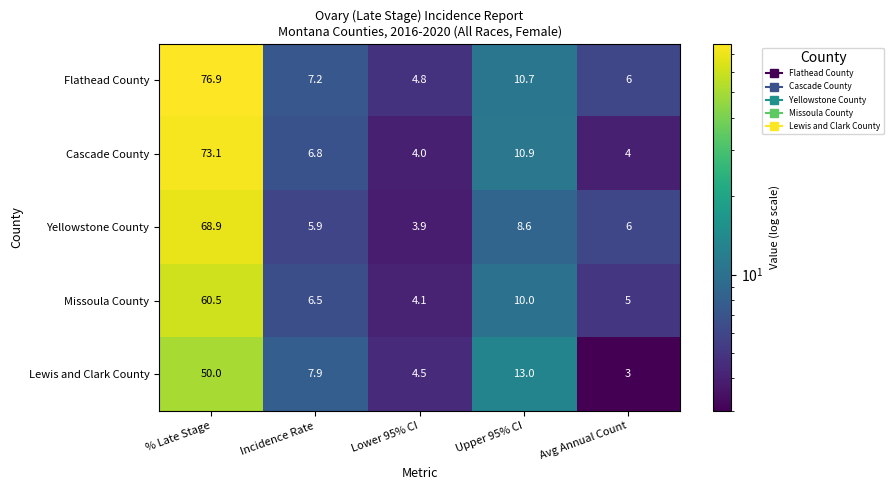

Rank the series by their average value, from lowest to highest.

Lewis and Clark County, Missoula County, Yellowstone County, Cascade County, Flathead County